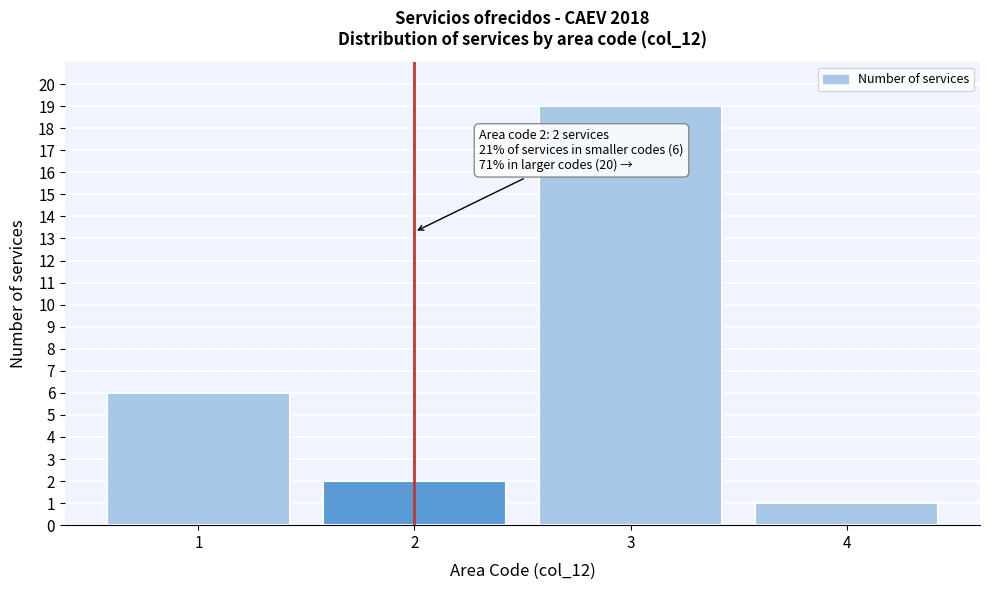

Reading left to right, what are all the values shown in this chart?

6	2	19	1